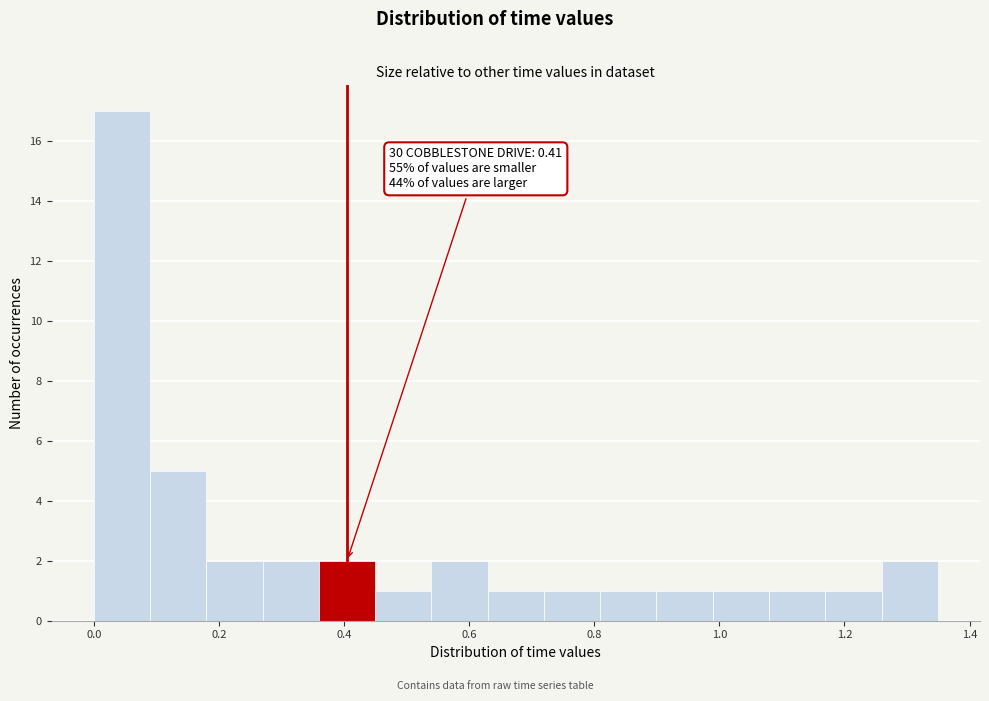

Which range on the x-axis has the tallest bar?

0.00 to 0.08